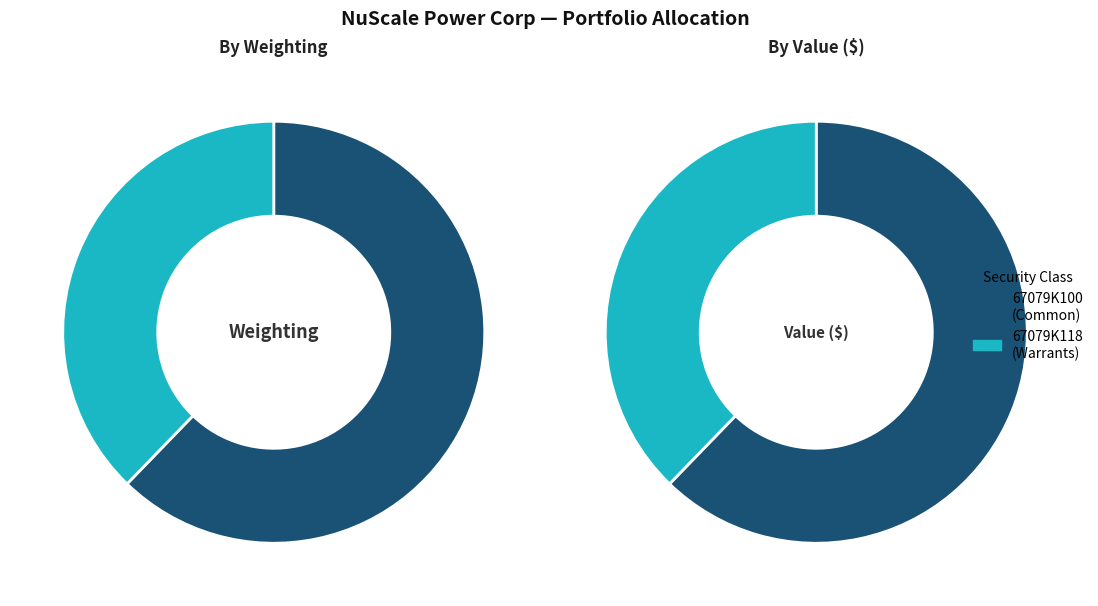

Combined, do Class (CUSIP: 67079K100) and Class *w exp 05/02/202 (CUSIP: 67079K118) account for over 50%?

Yes